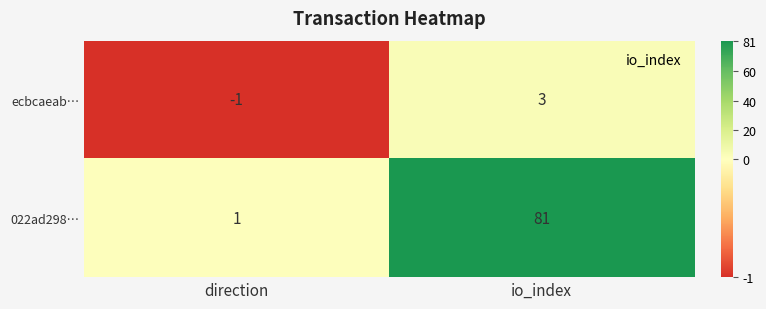

What is the sum of all 022ad298… values?

82